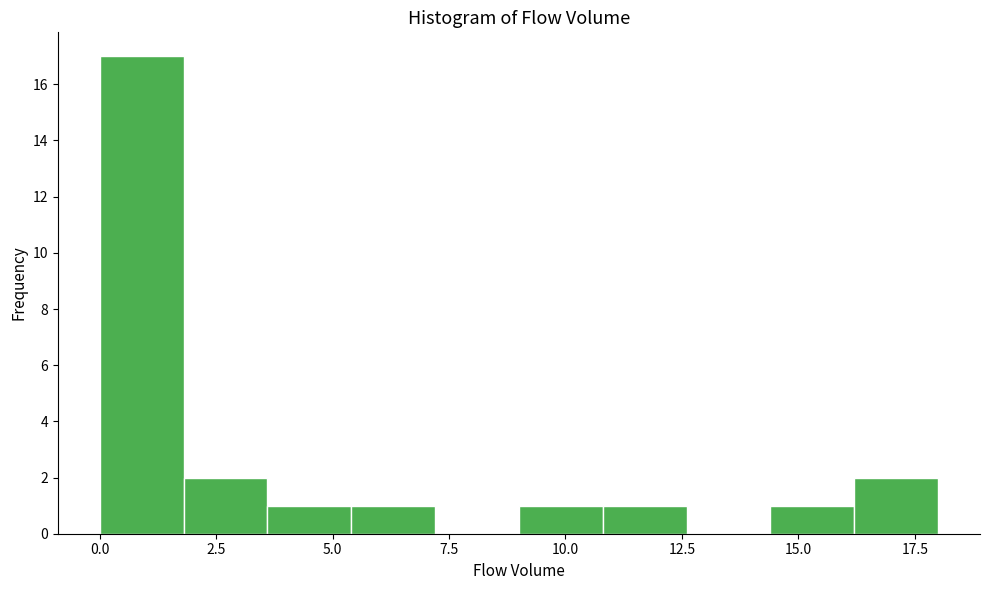

Around what value on the x-axis is the tallest bar? Give the approximate position of its centre, as read against the axis.

1.0